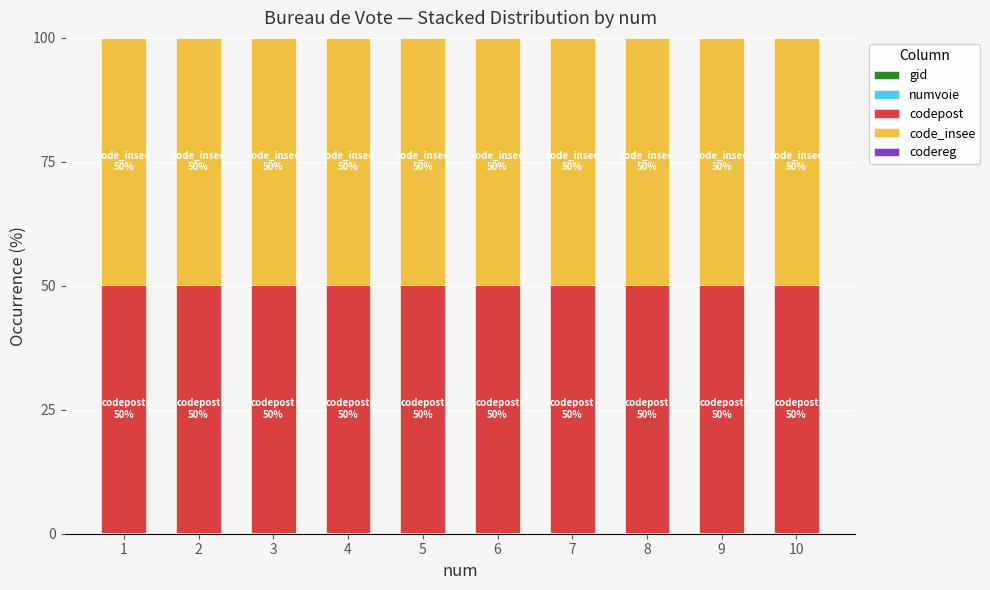

Does the chart contain stacked bars?

Yes